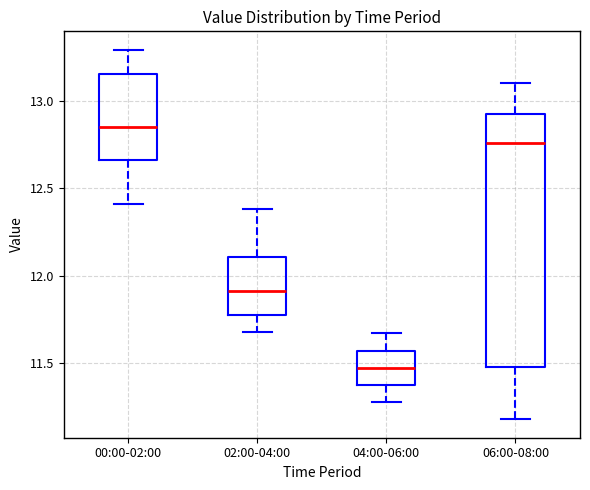

Which box has the lowest median line?

04:00-06:00